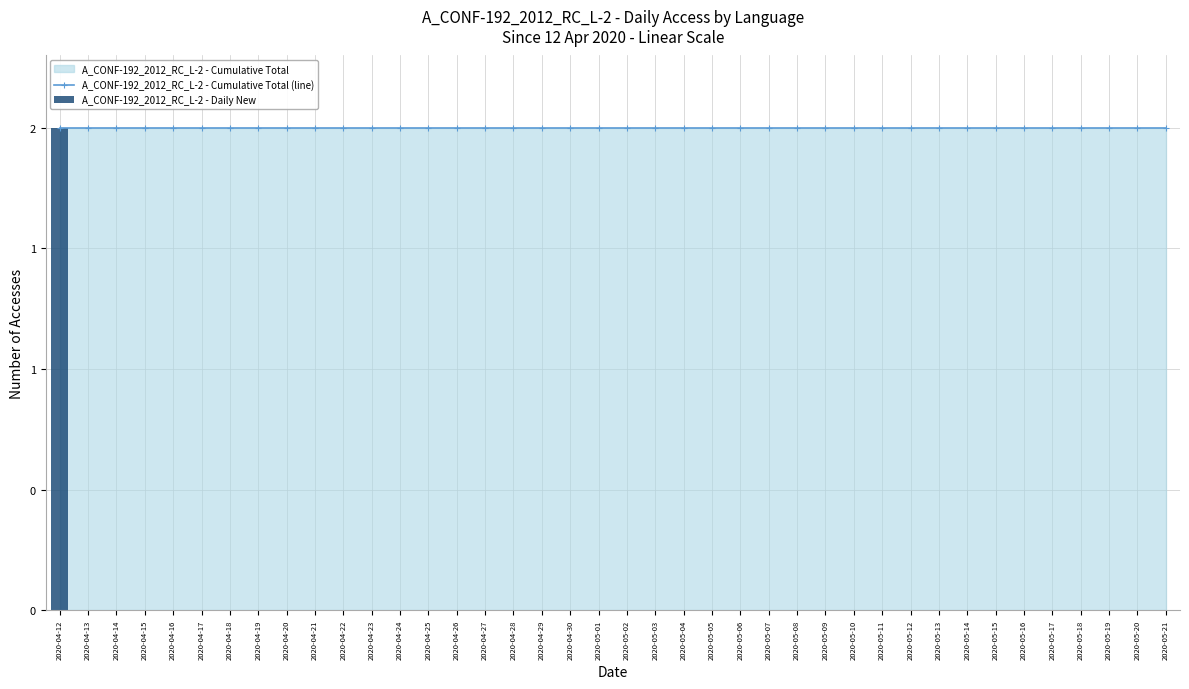

What position from the right is 2020-05-16?

6